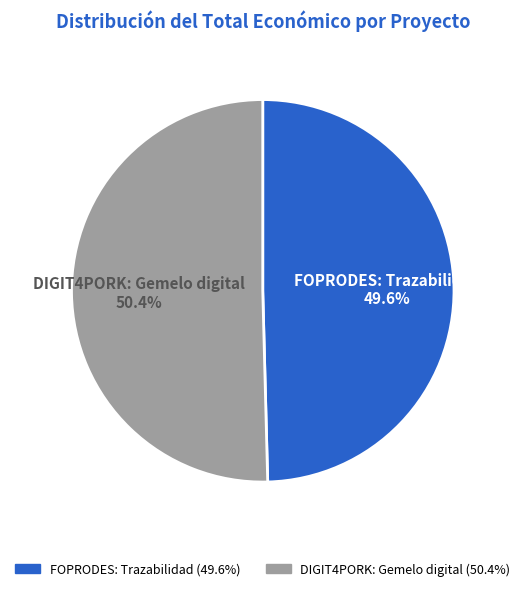

Is it true that DIGIT4PORK: Gemelo digital is 56% of the pie?

False